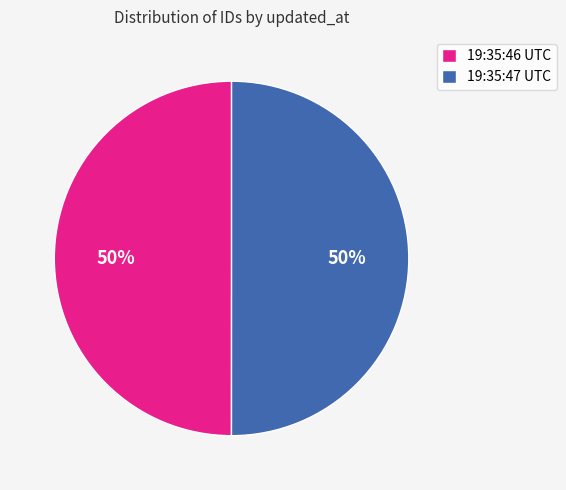

What is the ratio of the value at 19:35:46 UTC to the value at 19:35:47 UTC?

1.0